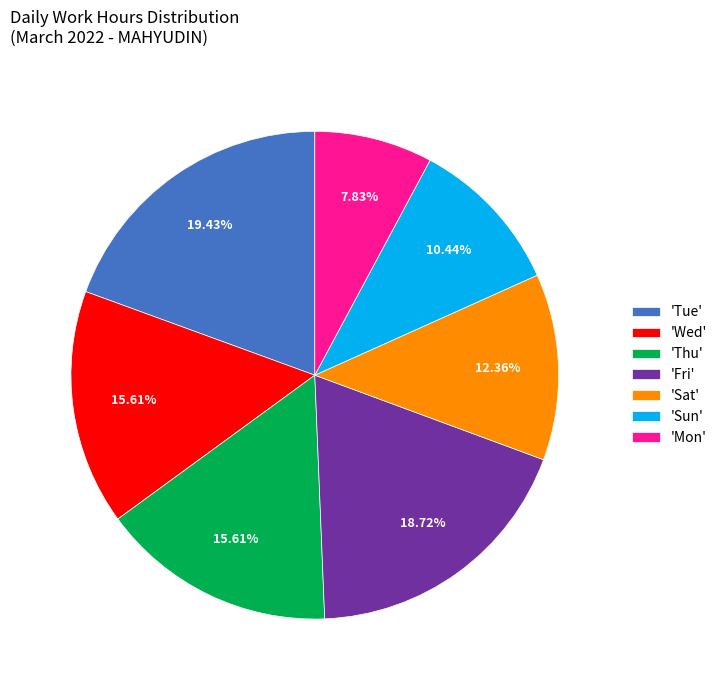

Does any single category account for the majority?

No